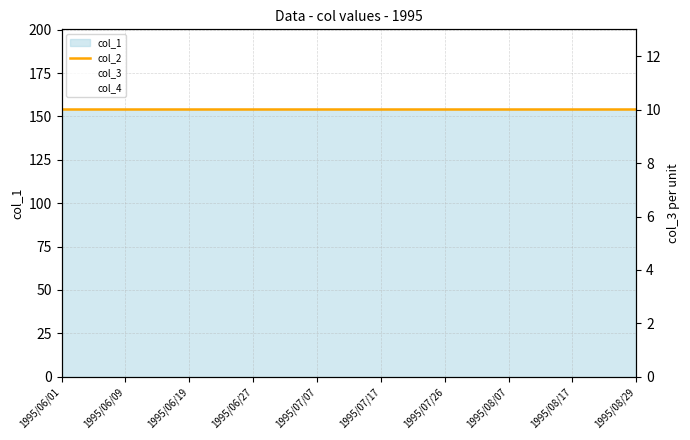

What is the value of the col_2 point at the 13th from the left?

154.0